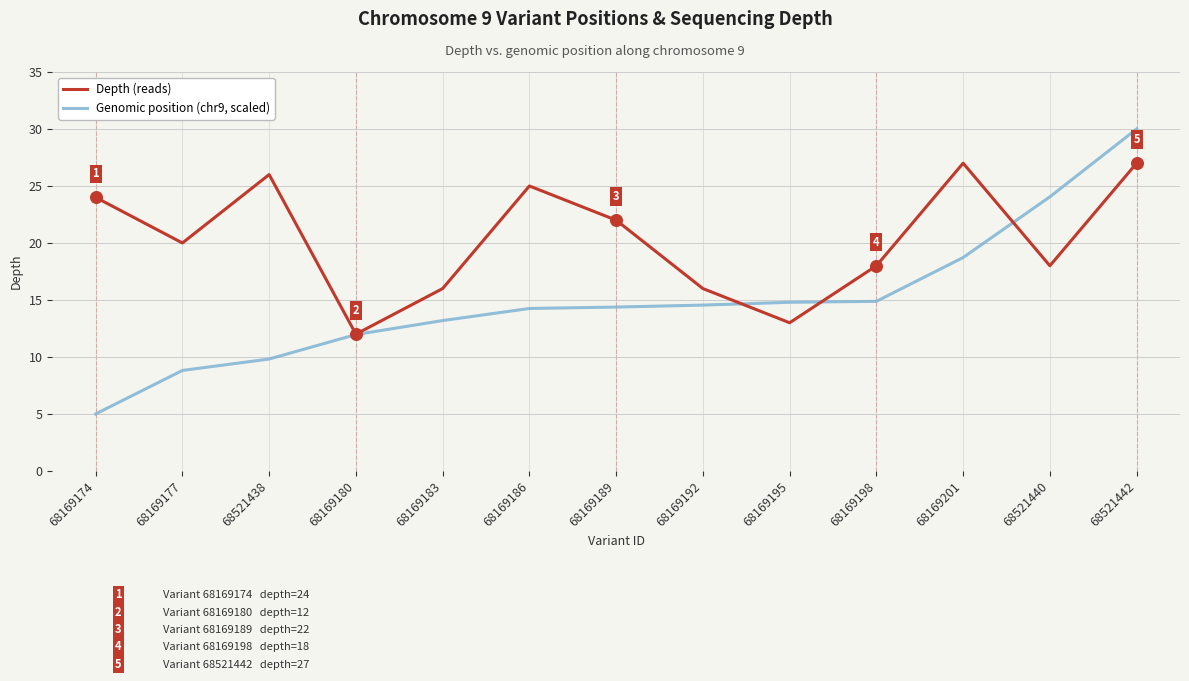

What is the difference between the highest and lowest values at 68169186?

10.7